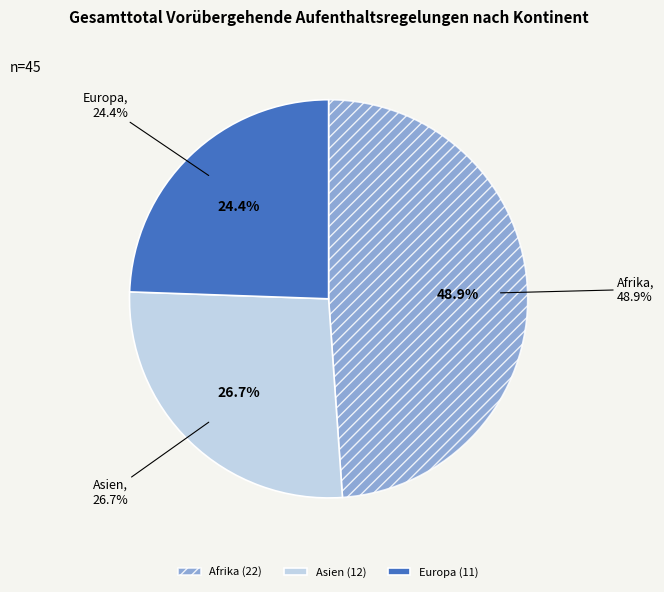

What percentage is NOT represented by Ozeanien?

100.0%